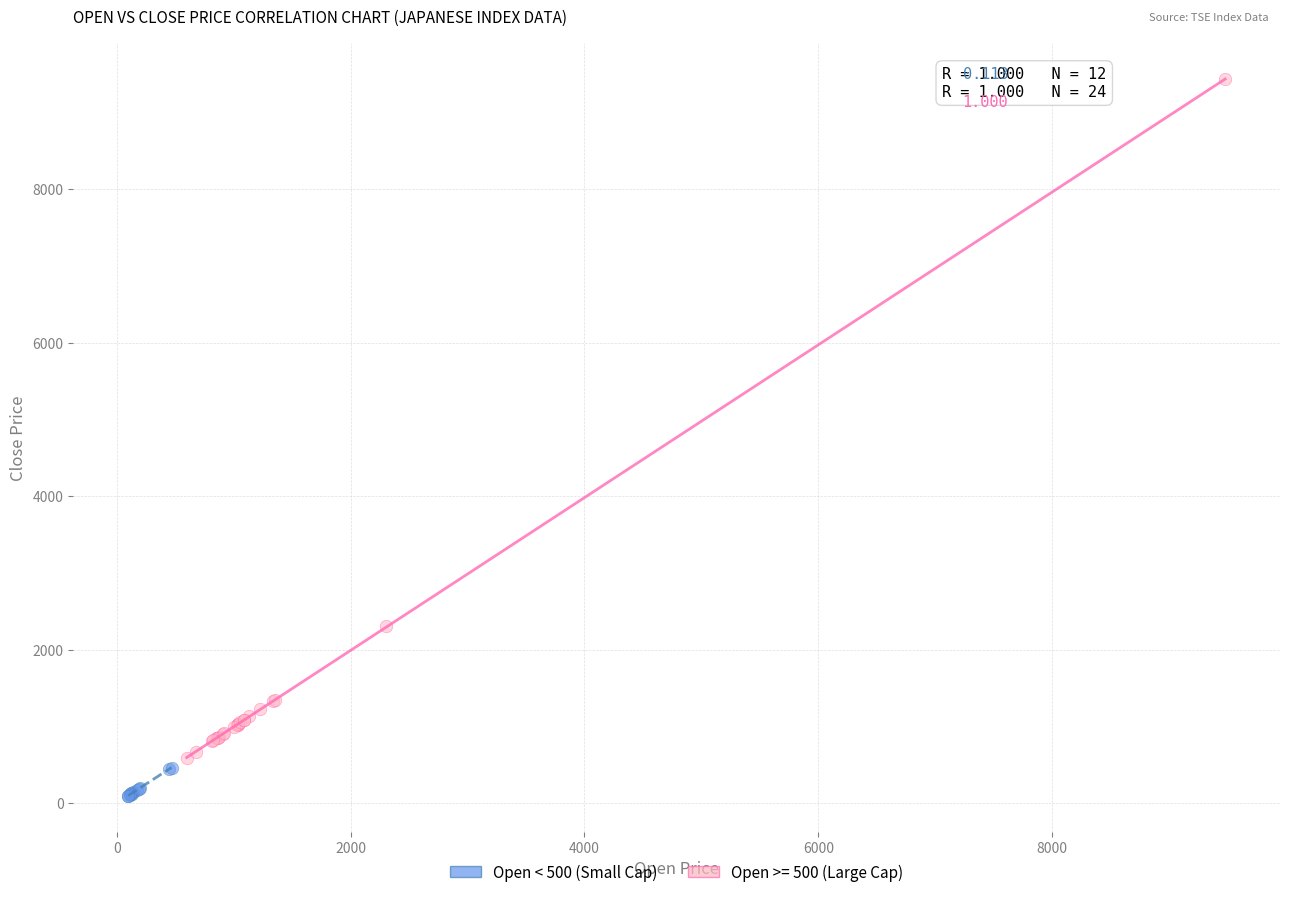

Which series has the widest spread of Y values?

Open >= 500 (Large Cap)